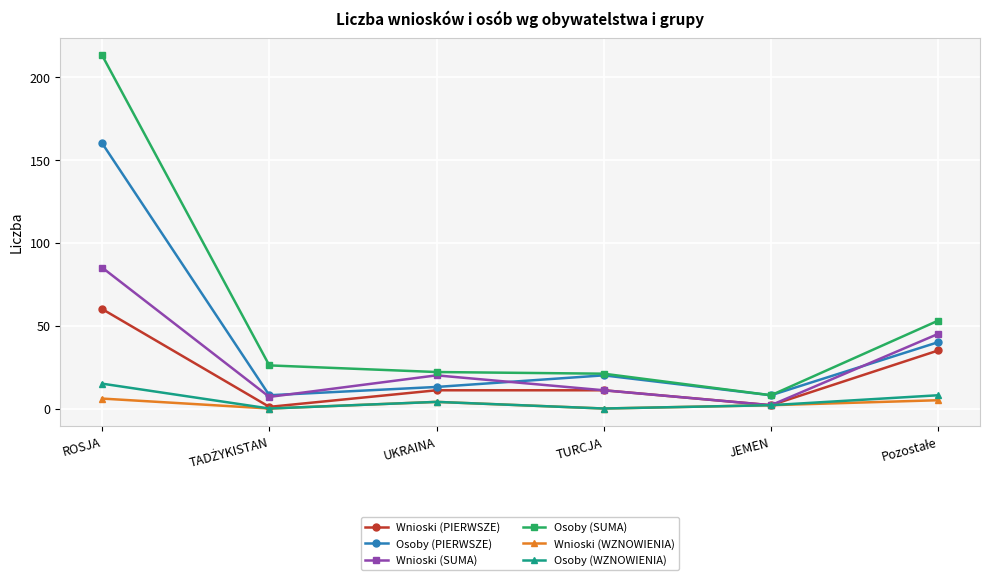

What are all the series names shown in the legend?

Wnioski (PIERWSZE), Osoby (PIERWSZE), Wnioski (SUMA), Osoby (SUMA), Wnioski (WZNOWIENIA), Osoby (WZNOWIENIA)